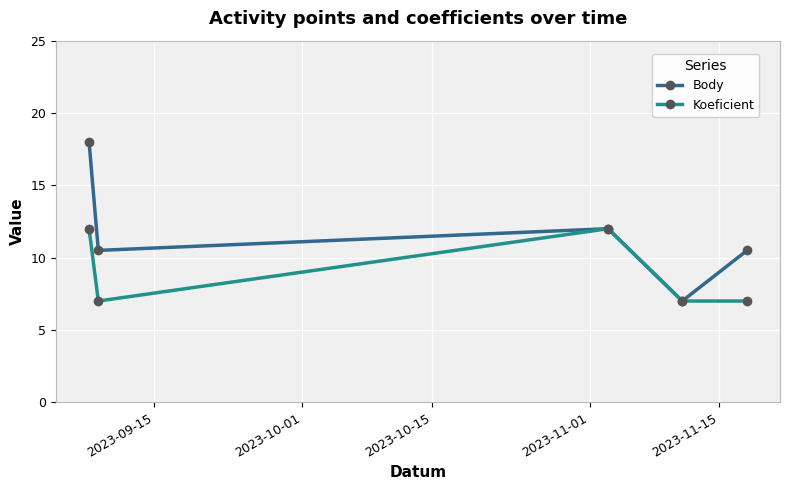

List the series in order of their overall mean, lowest first.

Koeficient, Body